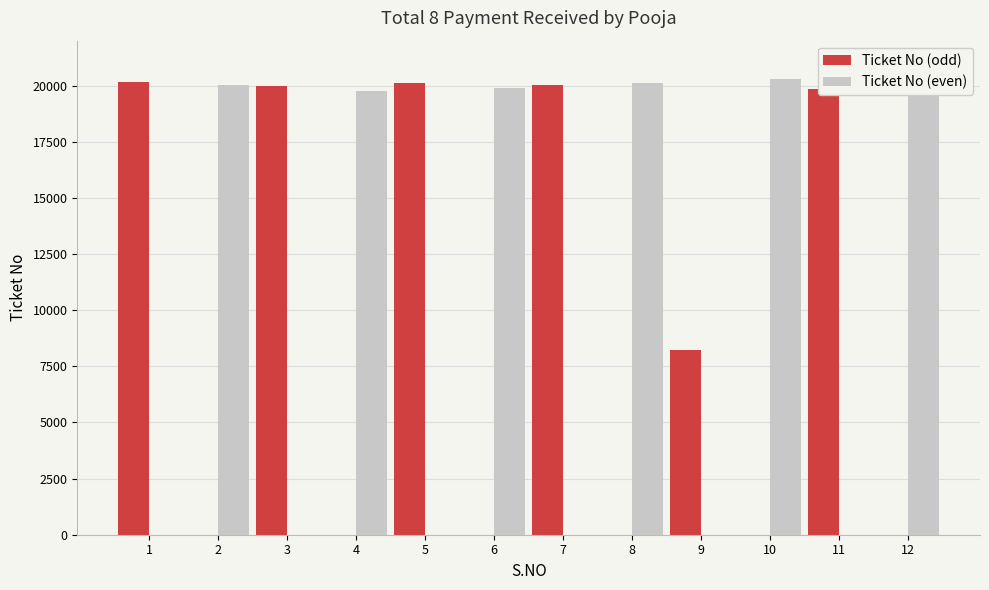

The value at 9 is 4978. True or false?

False